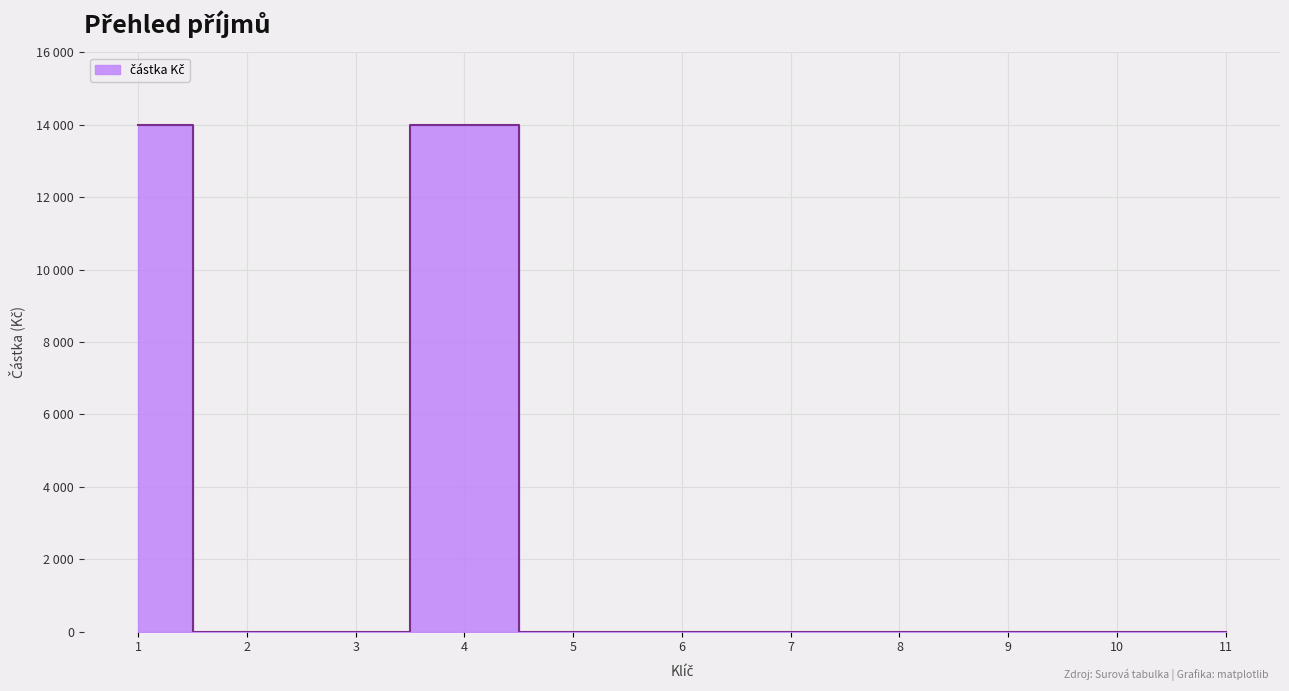

How many positive values are there?

2